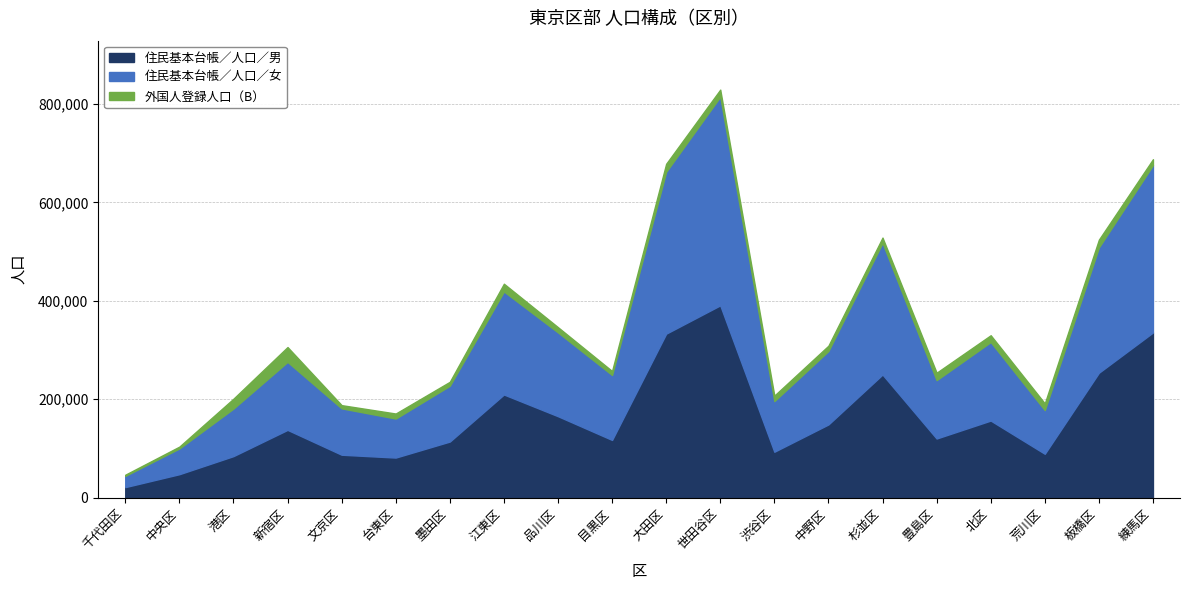

Rank the series at 世田谷区 from lowest to highest value.

外国人登録人口（B）, 住民基本台帳／人口／男, 住民基本台帳／人口／女